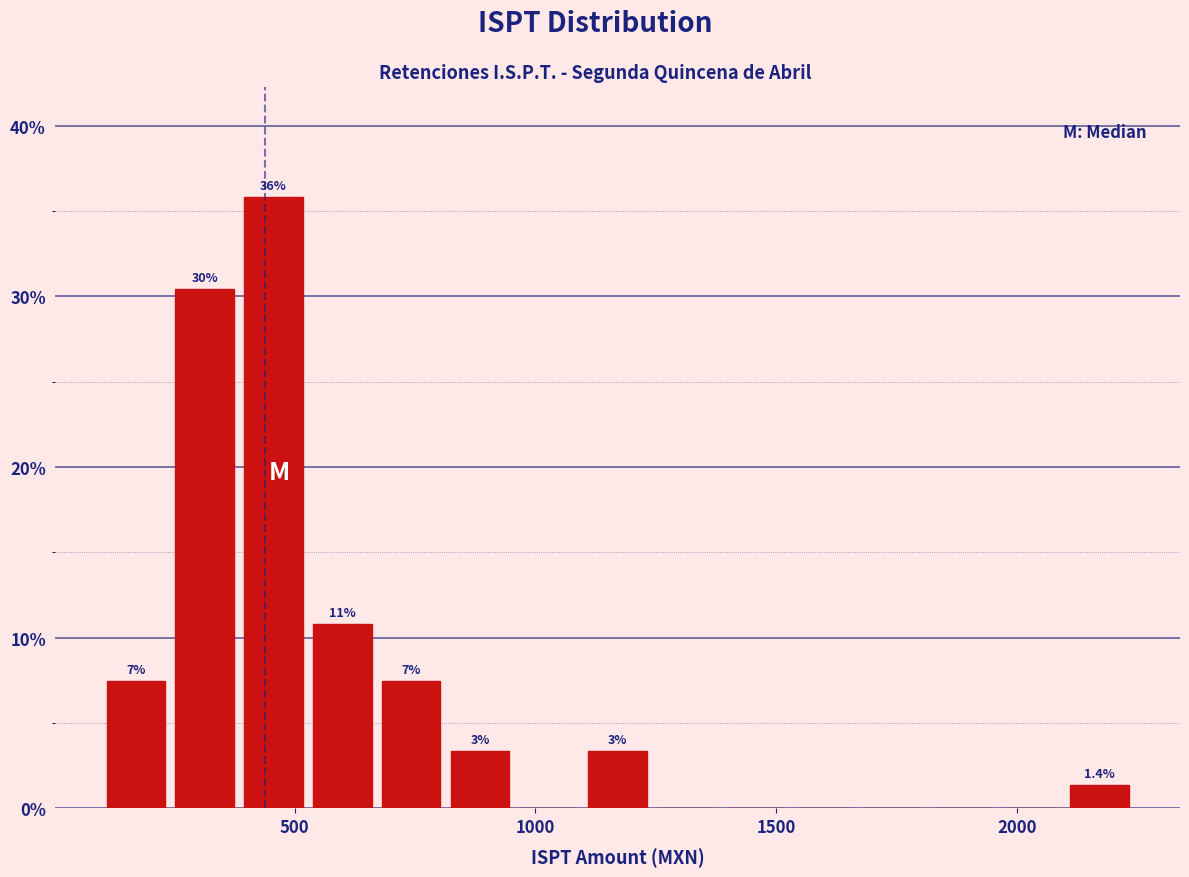

Read against the x-axis, roughly where is the centre of the tallest bar?

450